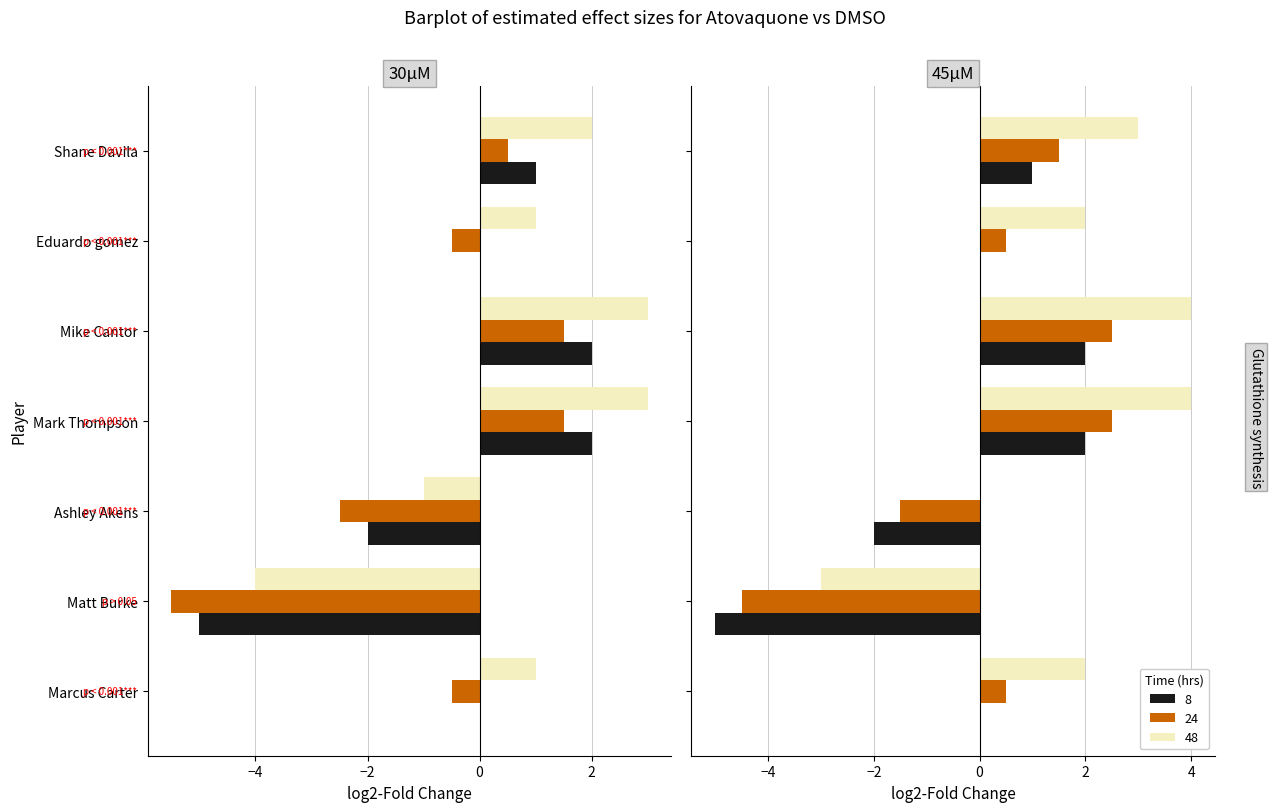

Are the bars horizontal?

Yes